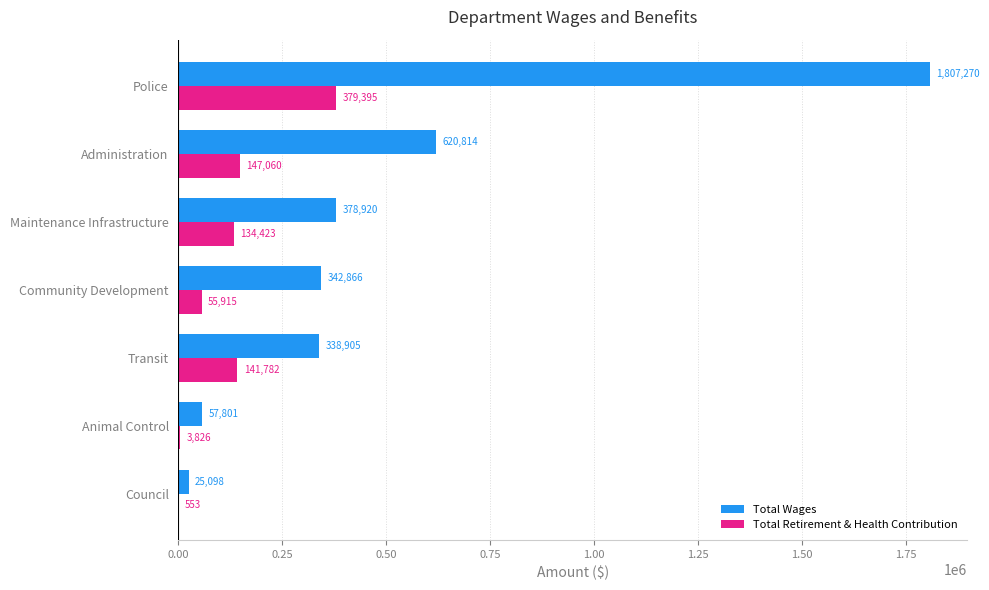

The value of Total Wages at Maintenance Infrastructure is 378920. True or false?

True